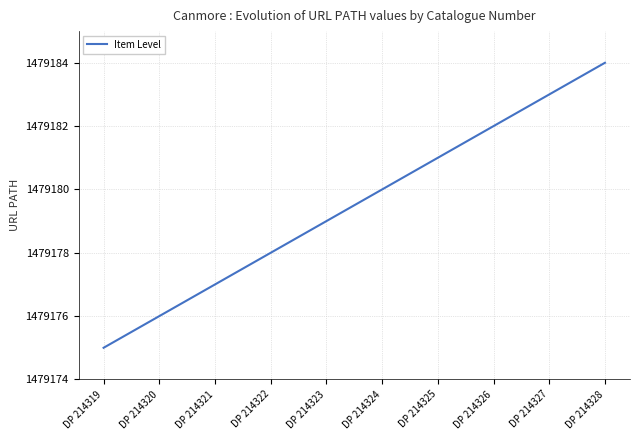

What is the approximate value at DP 214326?

1479182